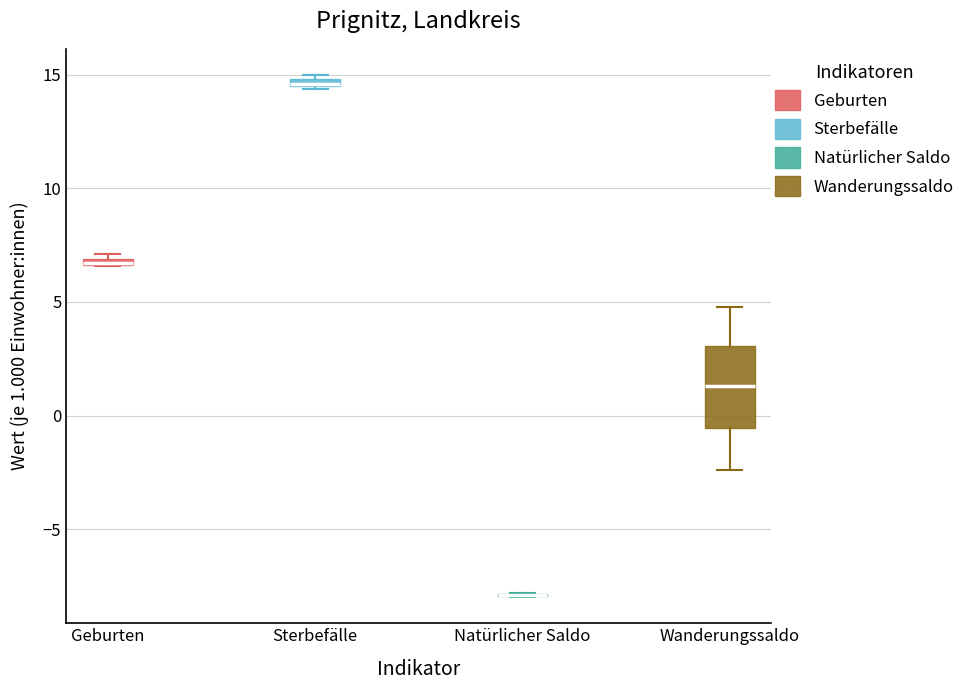

Which box is the tallest, from its lower edge to its upper edge?

Wanderungssaldo